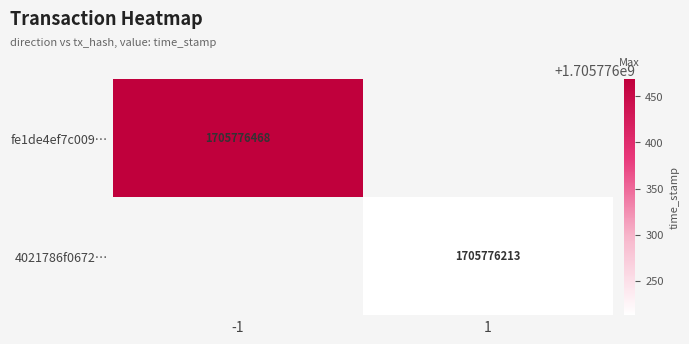

At 1, list the series in order from smallest to largest.

4021786f06722063462907a5b08576e515cbf6a, fe1de4ef7c00949a89db1ab74099b5f5c897eca